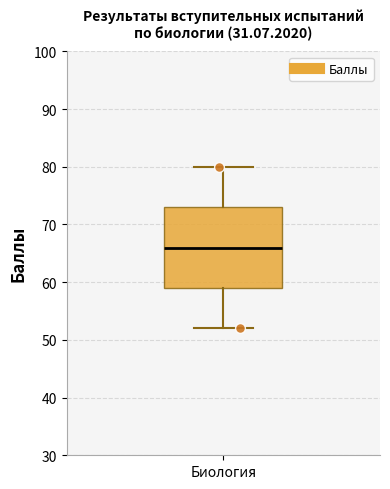

Where does the median line of the box for Биология sit on the y-axis? The values are not printed on the chart, so give them approximately, as read against the axis.

66